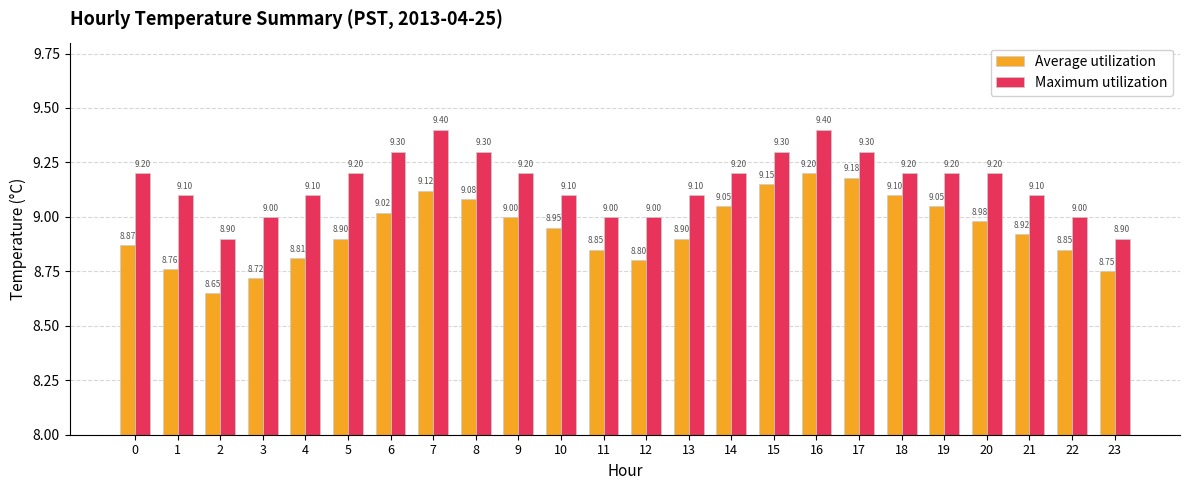

Is the value of Maximum utilization at 15 greater than the value of Average utilization at 5?

Yes